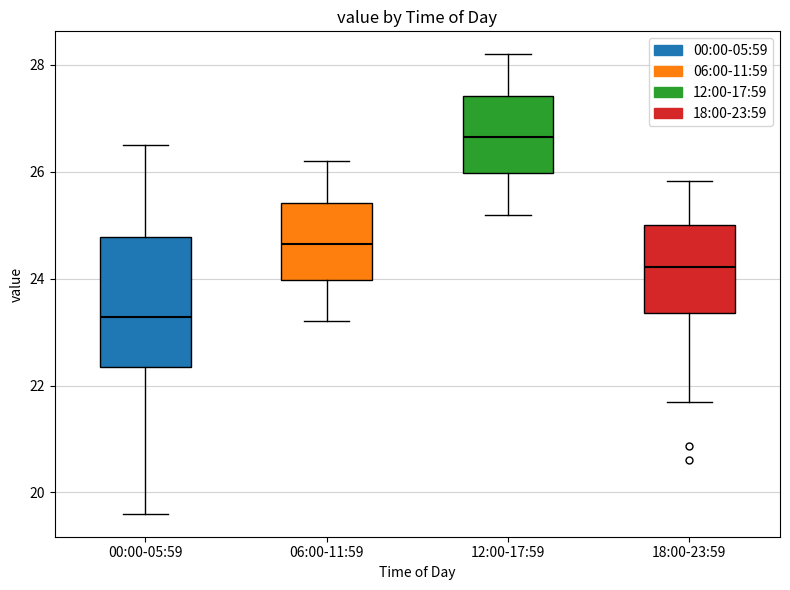

Reading left to right, transcribe this box plot: for each box, give where its median line is, the range the box spans, and where its two whiskers end, as read against the y-axis. The values are not printed on the chart, so give them approximately, as read against the axis.

00:00-05:59: median 23.2, box 22.4 to 24.8, whiskers 19.6 to 26.6
06:00-11:59: median 24.6, box 24.0 to 25.4, whiskers 23.2 to 26.2
12:00-17:59: median 26.6, box 26.0 to 27.4, whiskers 25.2 to 28.2
18:00-23:59: median 24.2, box 23.4 to 25.0, whiskers 21.8 to 25.8